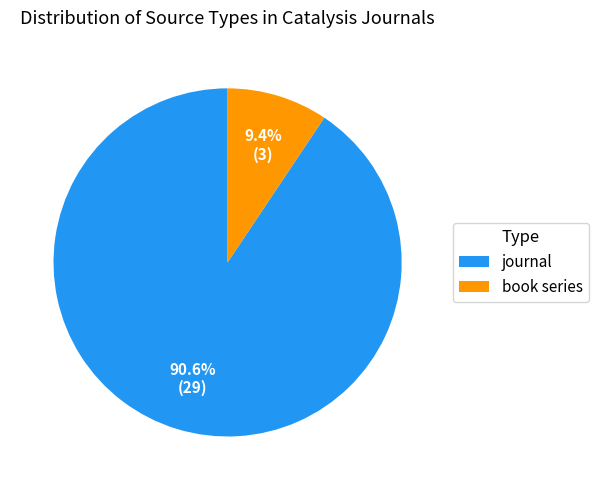

To the nearest percent, what is the combined percentage of journal and book series?

100%